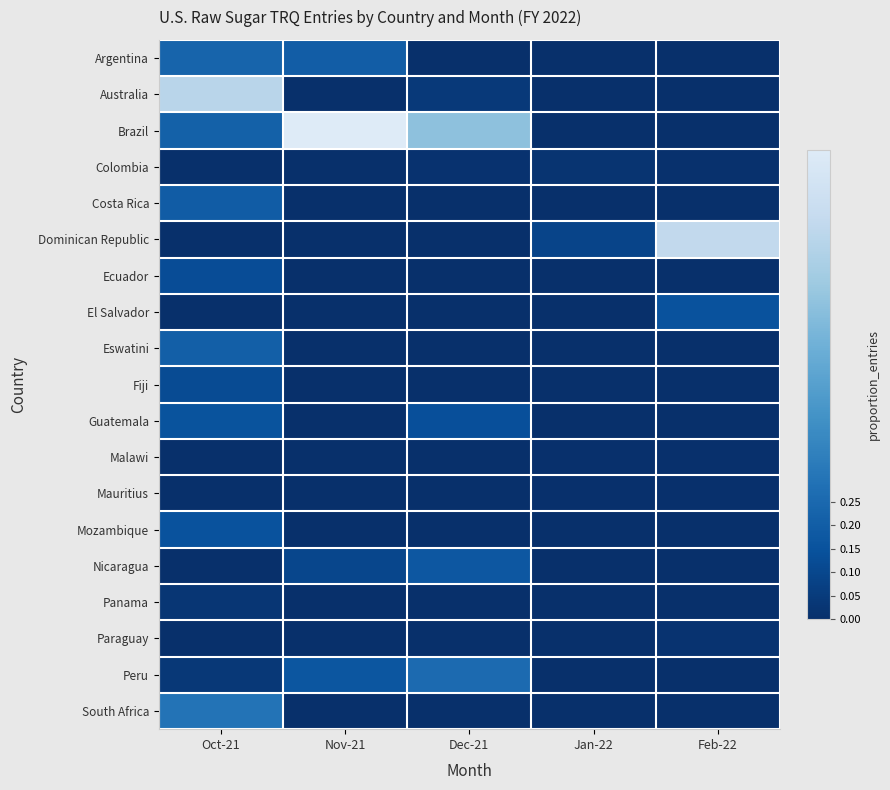

Which series has the widest spread of values?

Brazil